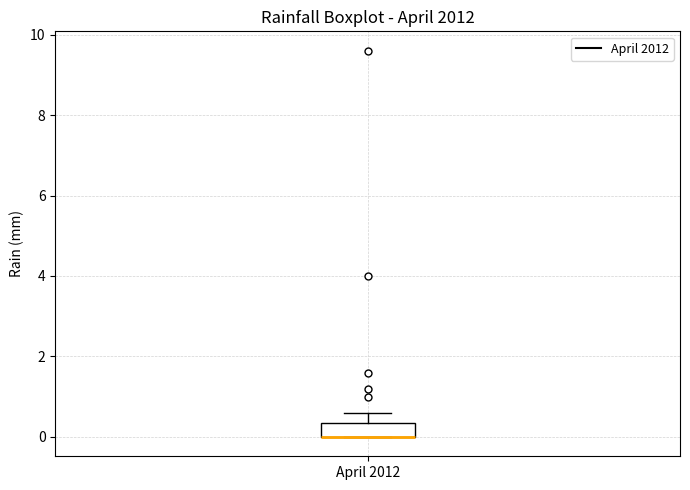

Transcribe this box plot: give where the median line is, the range the box spans, and where the two whiskers end, as read against the y-axis. The values are not printed on the chart, so give them approximately, as read against the axis.

median 0.0 (drawn on the box's lower edge), box 0.0 to 0.4, whiskers 0.0 to 0.6